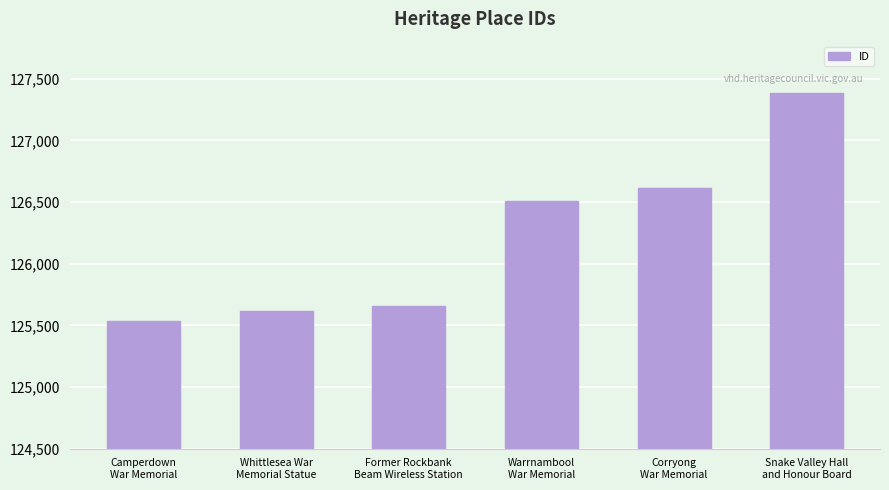

What is the average value?

126218